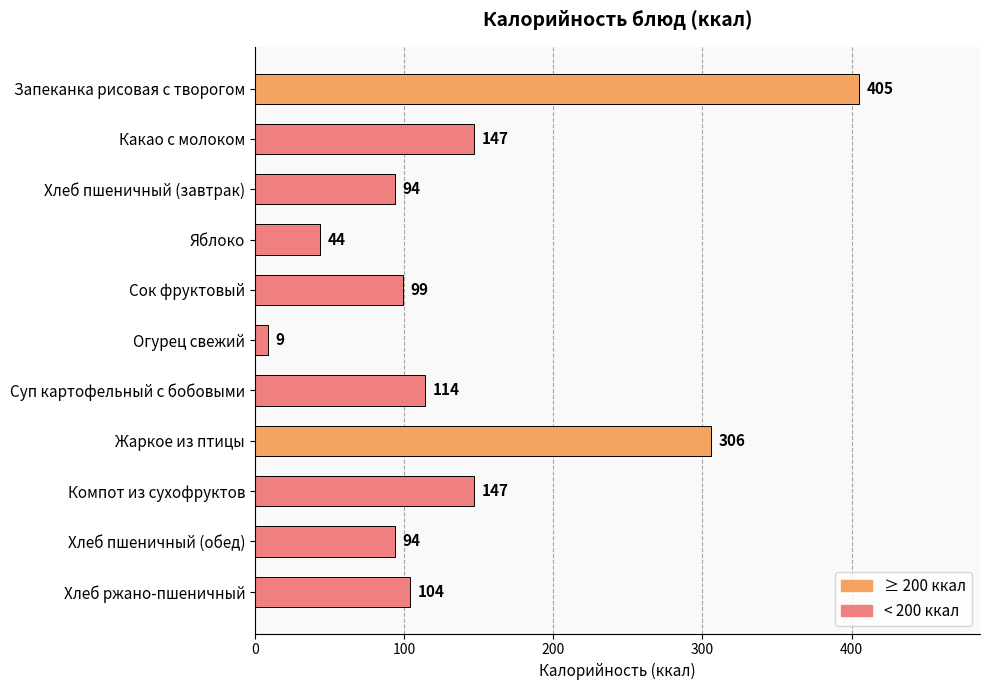

The chart shows a value of 94 at Хлеб пшеничный (завтрак). True or false?

True